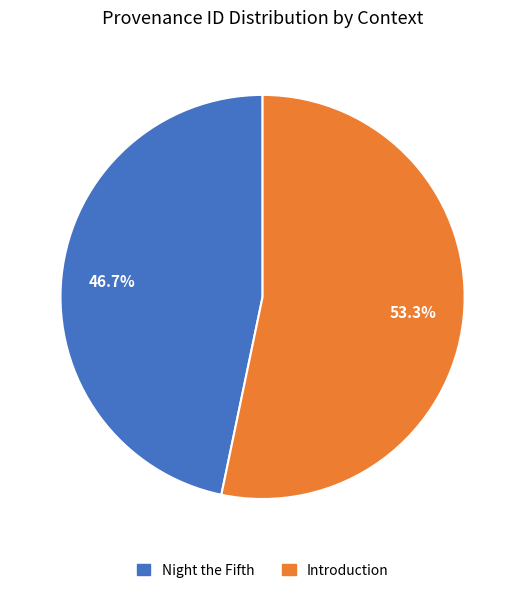

Rank the categories by value from lowest to highest.

Night the Fifth, Introduction